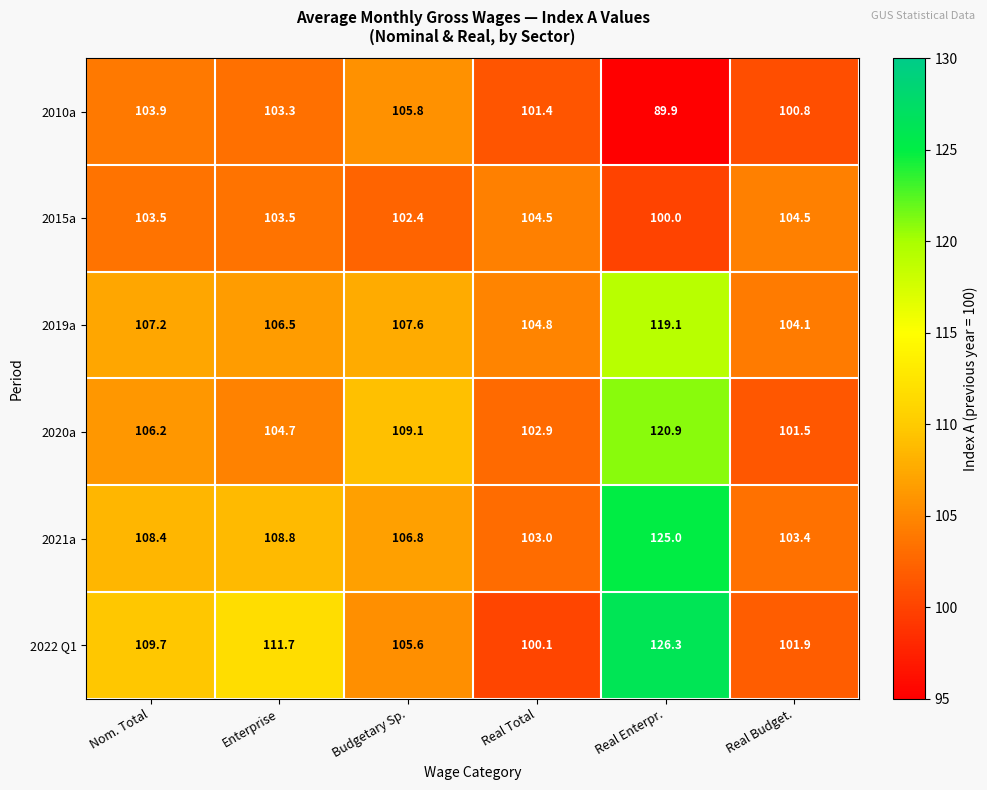

What is the difference between the highest and lowest values at Real Enterpr.?

36.4